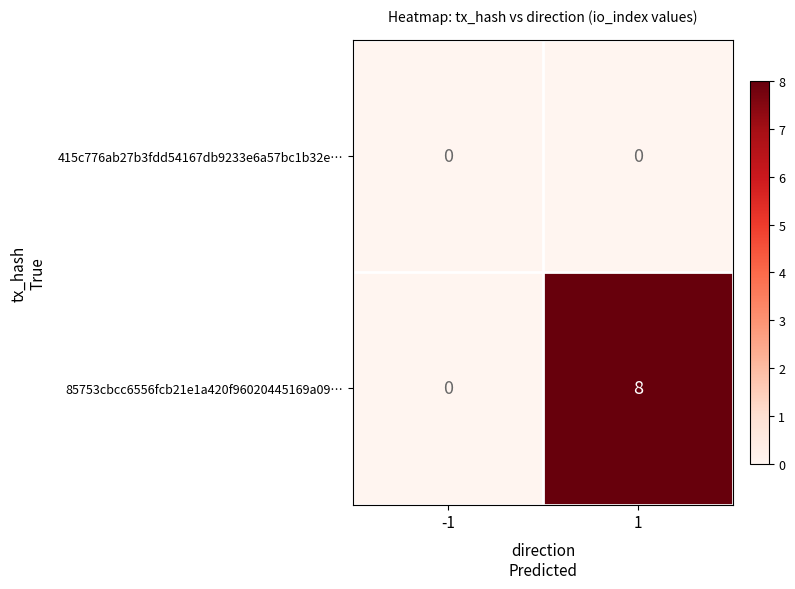

Which series has the largest total across all categories?

85753cbcc6556fcb21e1a420f96020445169a09…